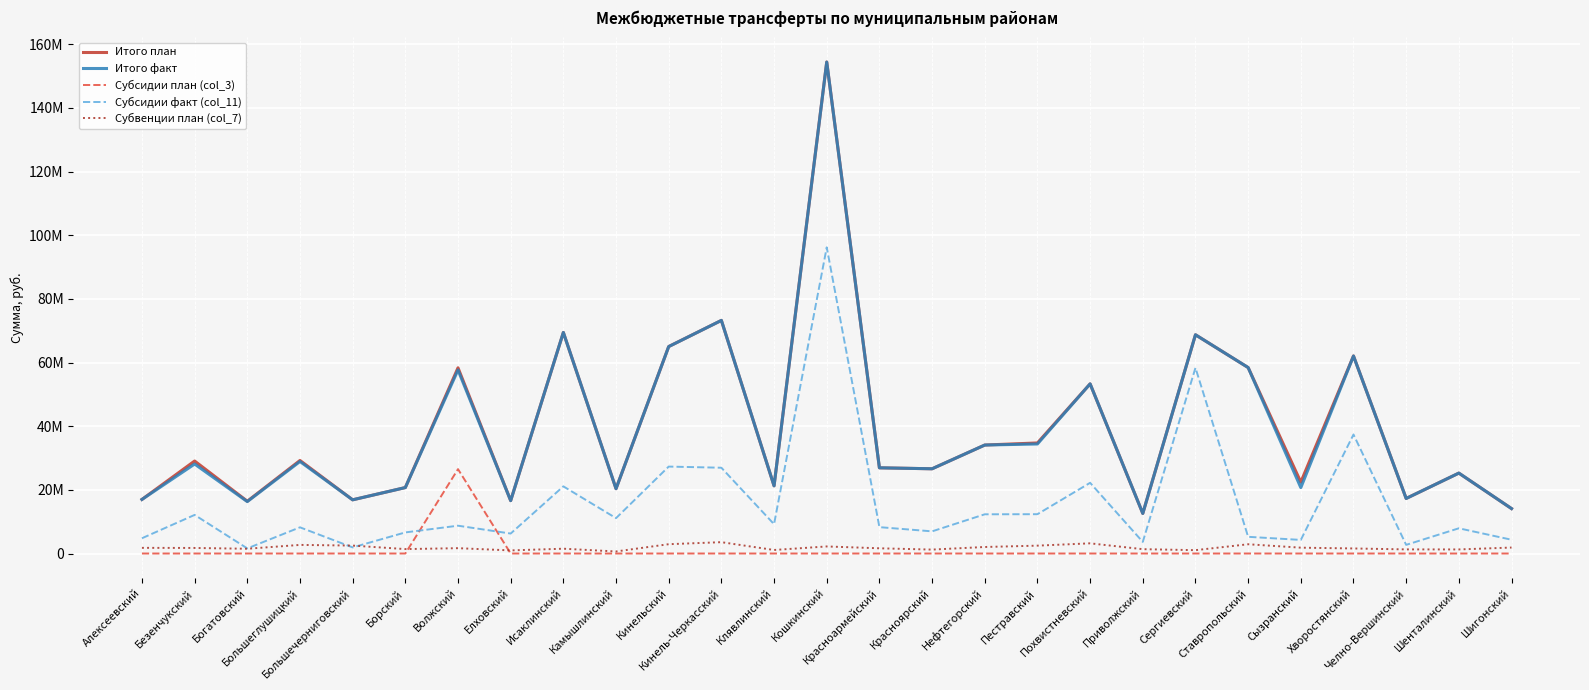

How many intersections are there between Субвенции план (col_7) and Субсидии план (col_3)?

2